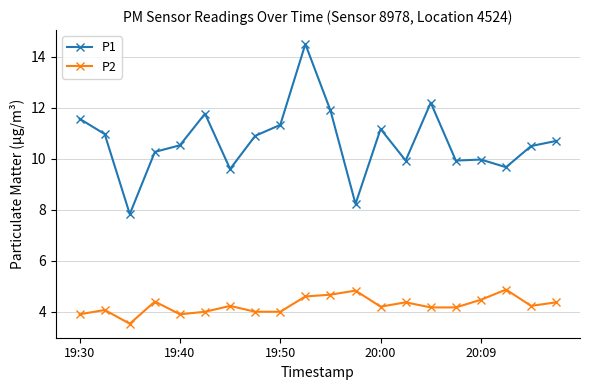

What is the value of the P1 point at the 12th from the left?

8.2